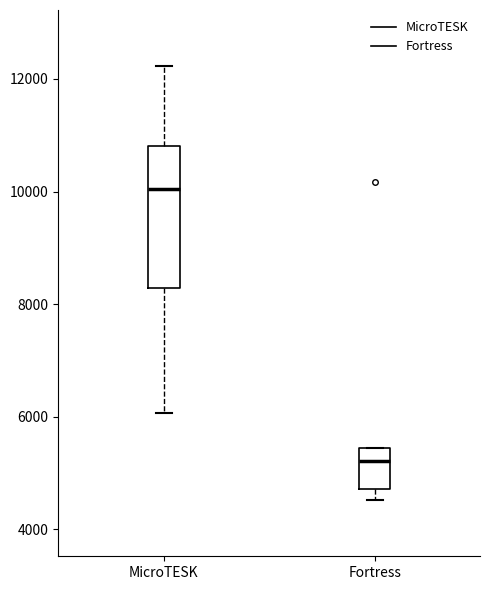

Reading left to right, read every box against the y-axis: the position of its median line, the range the box covers, and the ends of its whiskers. The values are not printed on the chart, so give them approximately, as read against the axis.

MicroTESK: median 10000, box 8200 to 10800, whiskers 6000 to 12200
Fortress: median 5200, box 4800 to 5400, whiskers 4600 to 5400